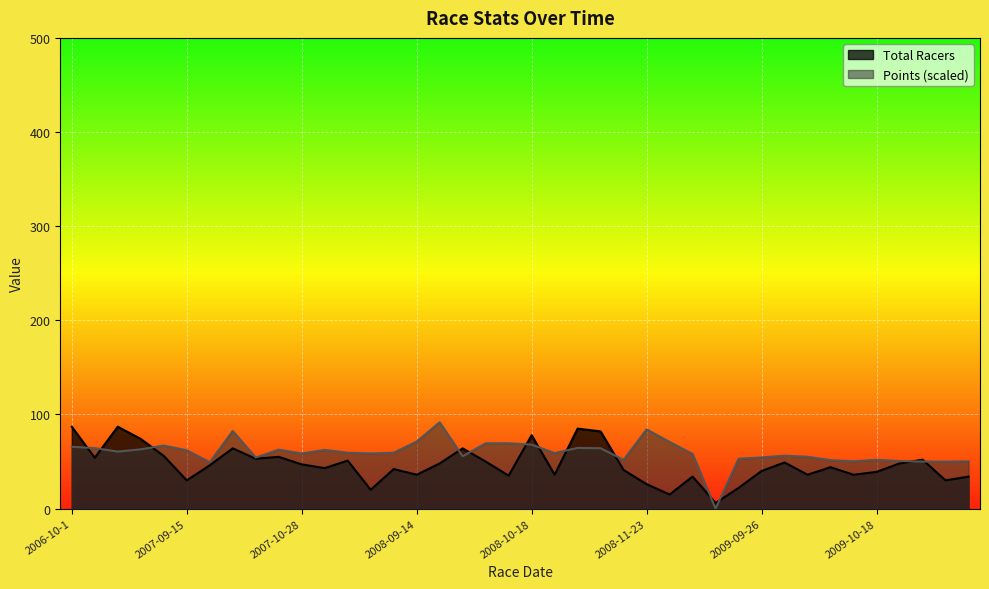

What is the difference between the highest and lowest values at 2009-03-15?

6.0